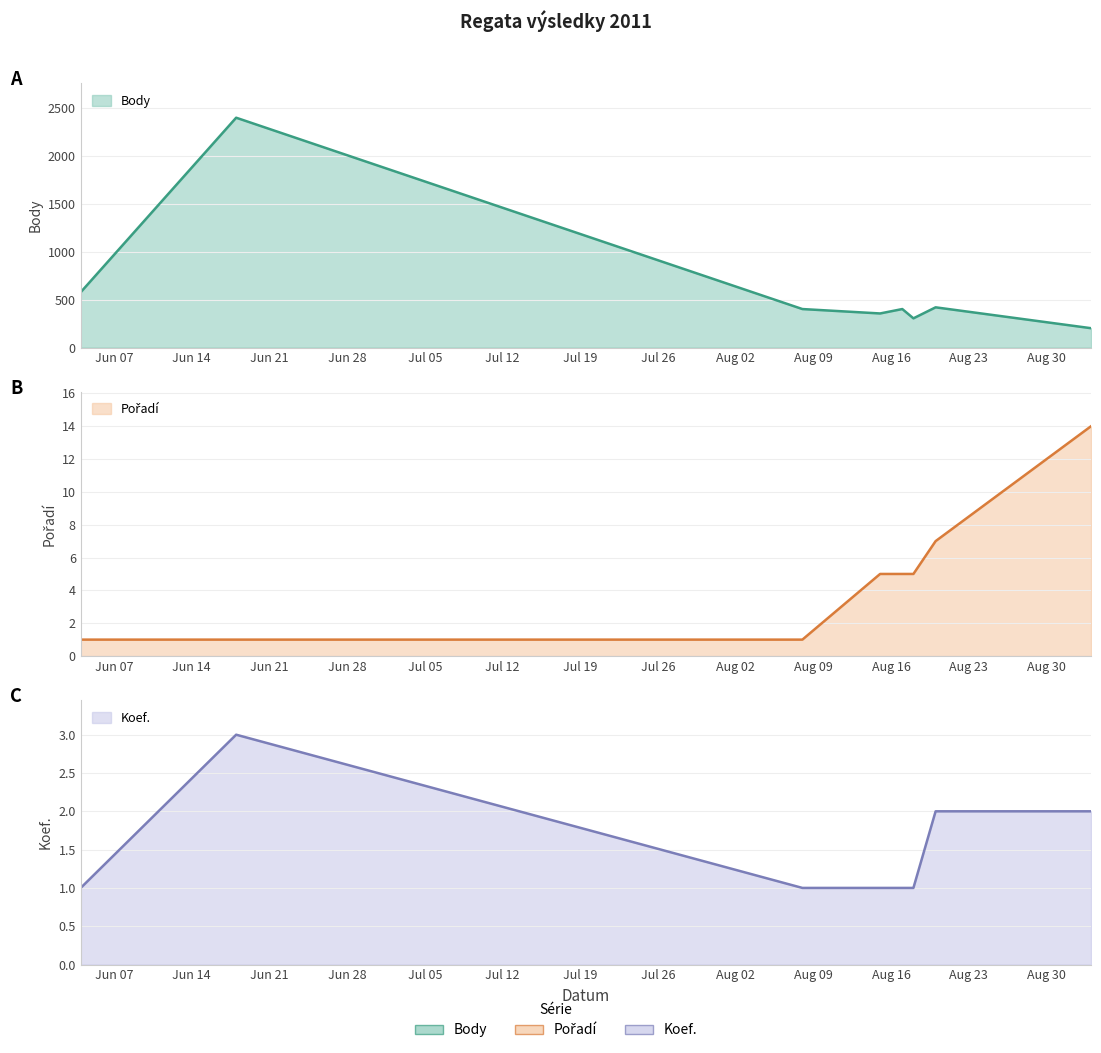

What is the difference between the highest and lowest values at 2011-08-20?

418